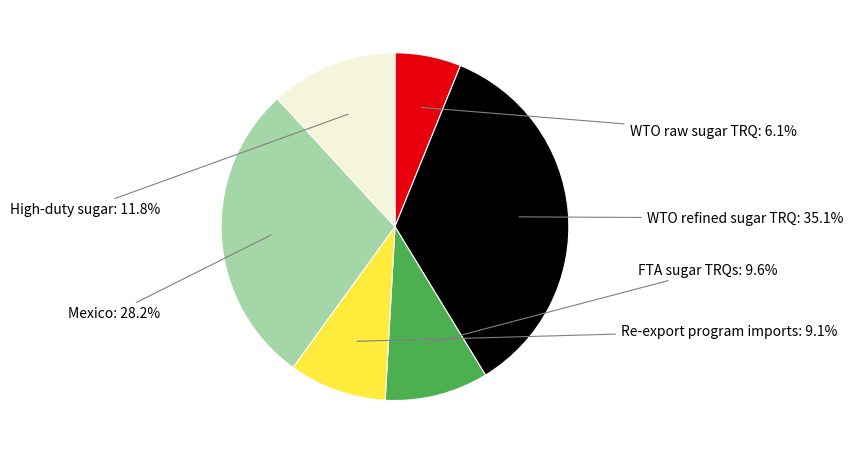

To the nearest percent, what is the combined percentage of WTO refined sugar TRQ and Re-export program imports?

44%